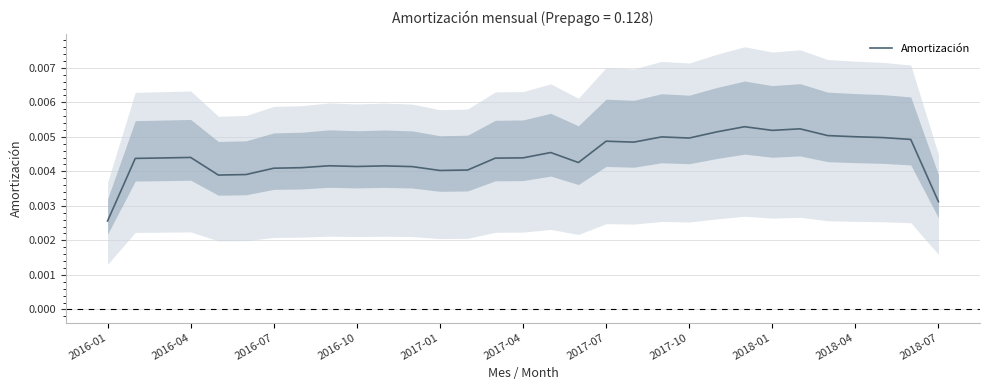

At which label does Amortización reach its minimum?

2016-01